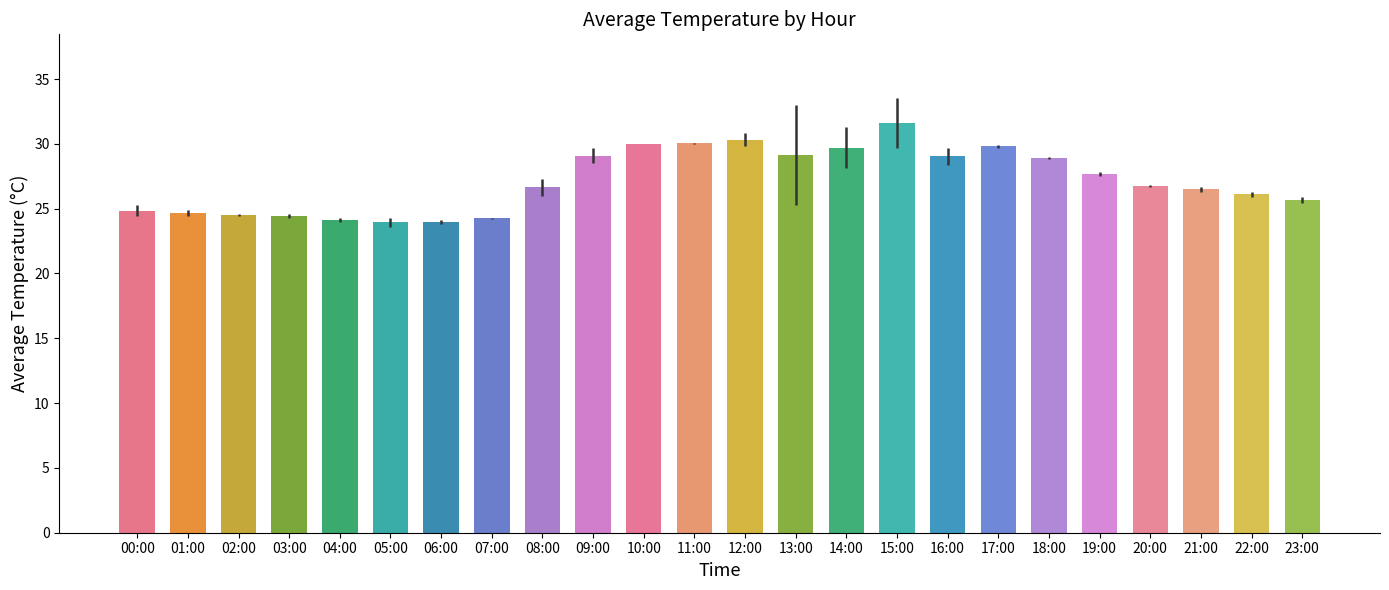

What is the sum of all values?

651.7